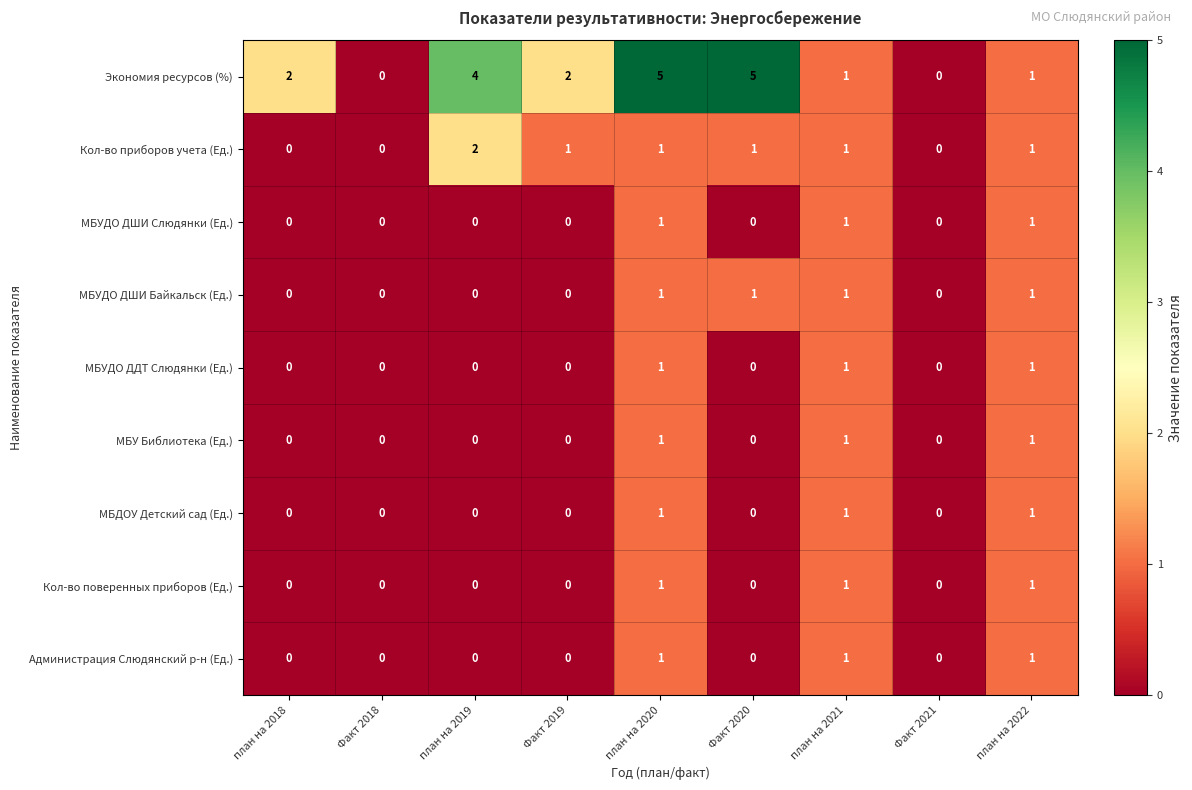

At how many categories does at least one series exceed 3?

3